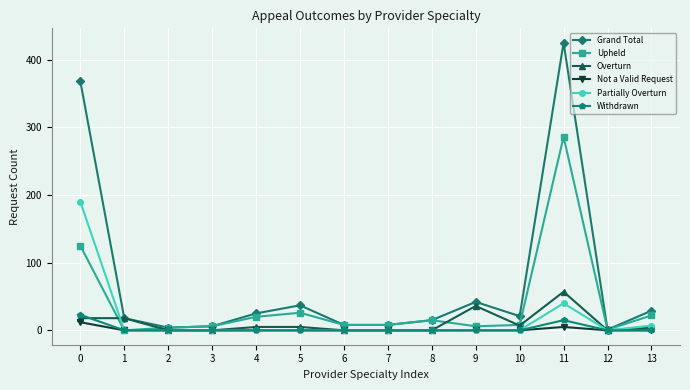

What are all the series names shown in the legend?

Grand Total, Upheld, Overturn, Not a Valid Request, Partially Overturn, Withdrawn